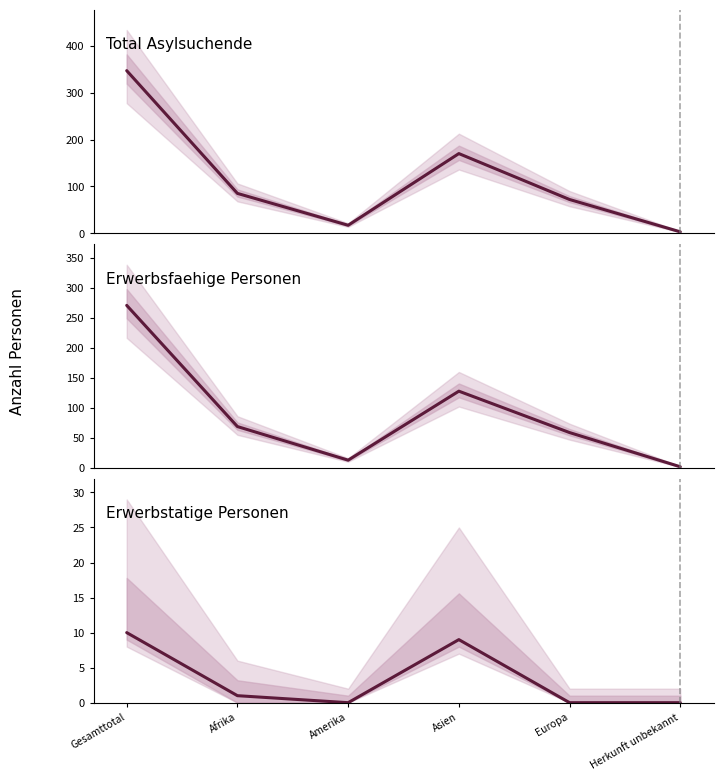

What are all the series names shown in the legend?

Total Asylsuchende, Erwerbsfaehige Personen, Erwerbstatige Personen